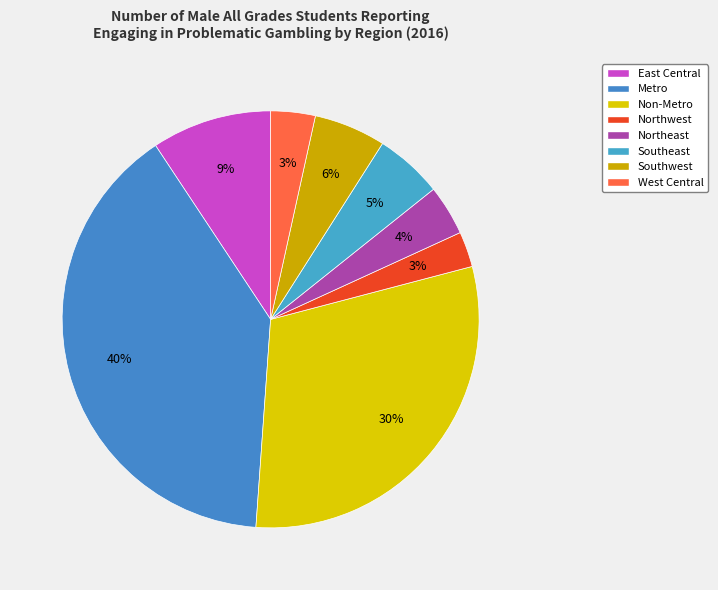

Rank the categories by value from highest to lowest.

Metro, Non-Metro, East Central, Southwest, Southeast, Northeast, West Central, Northwest